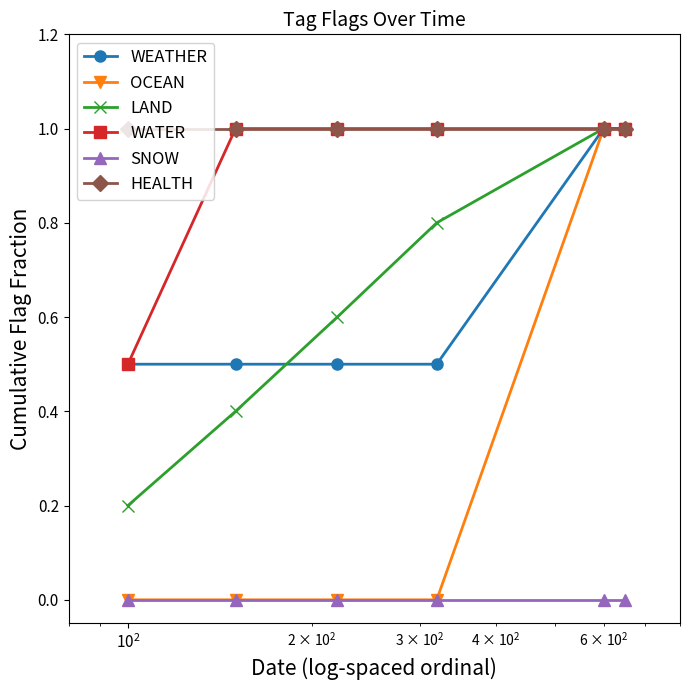

True or false: WEATHER and SNOW intersect in this chart.

False